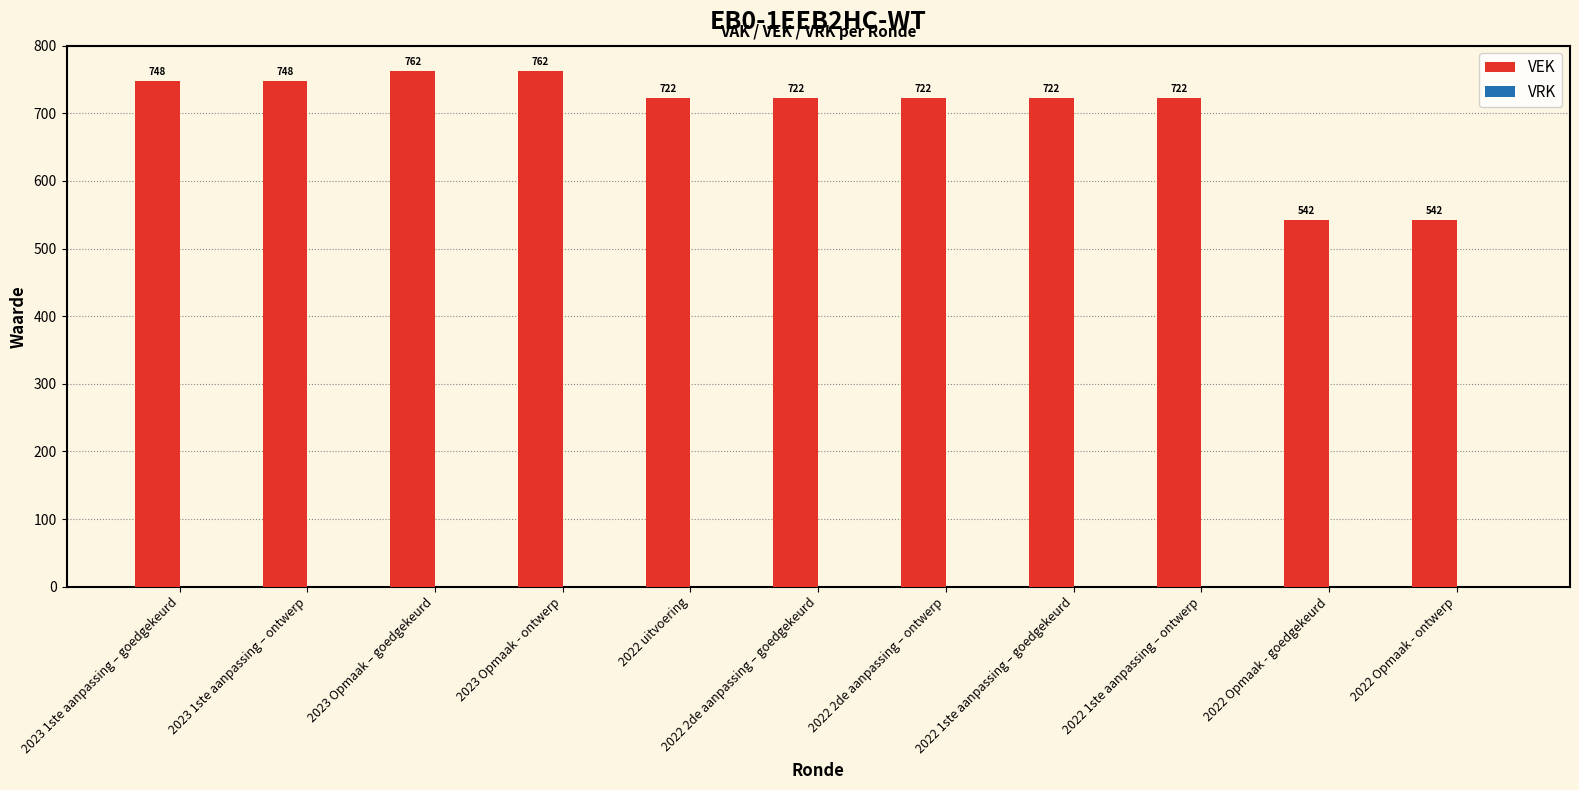

What is the label of the 1st bar from the left?

2023 1ste aanpassing – goedgekeurd